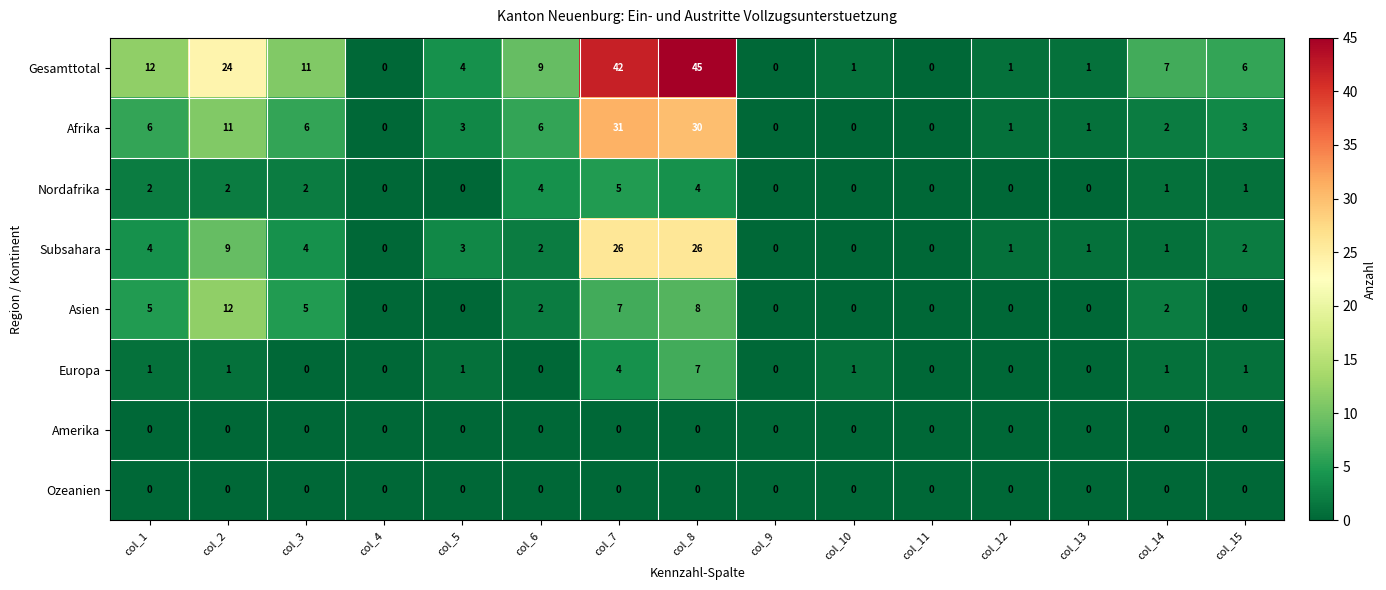

How many distinct data groups are displayed?

8